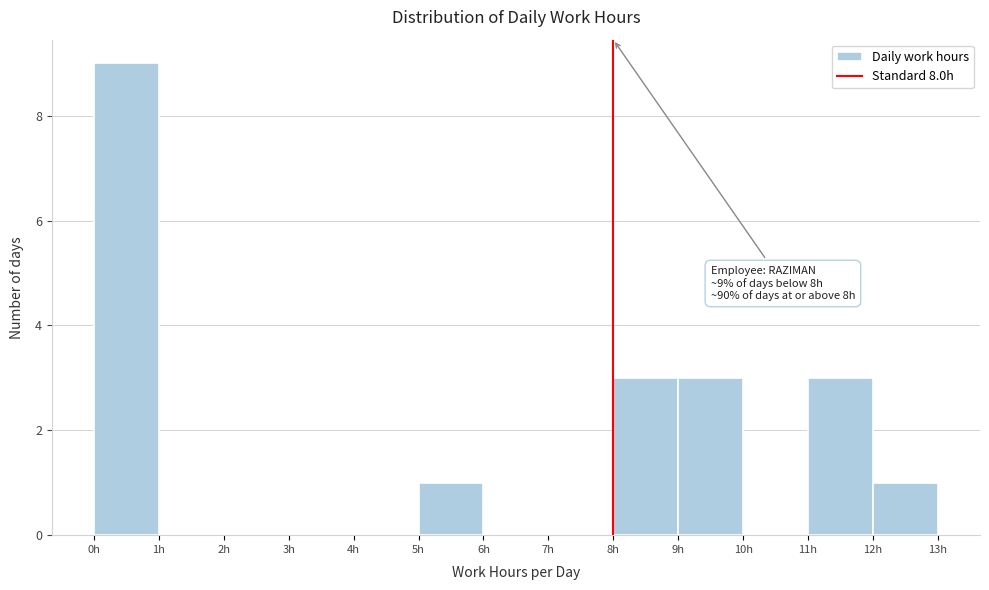

Over which range of the x-axis is the bar tallest?

0 to 1